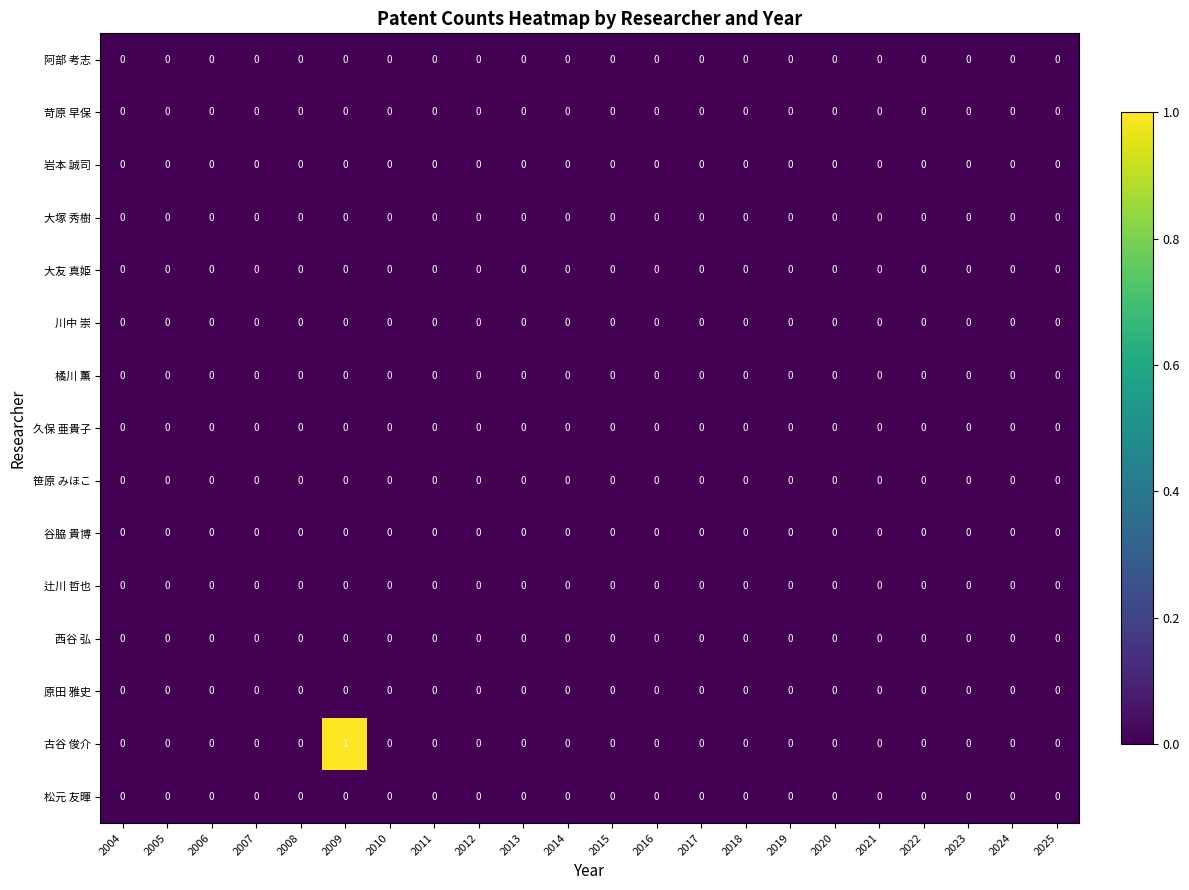

Which series has the largest total across all categories?

古谷 俊介